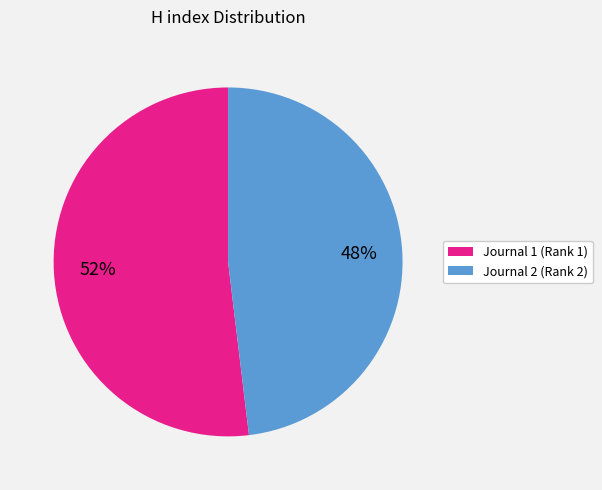

To the nearest percent, what is the difference between the largest and smallest slice percentages?

4%